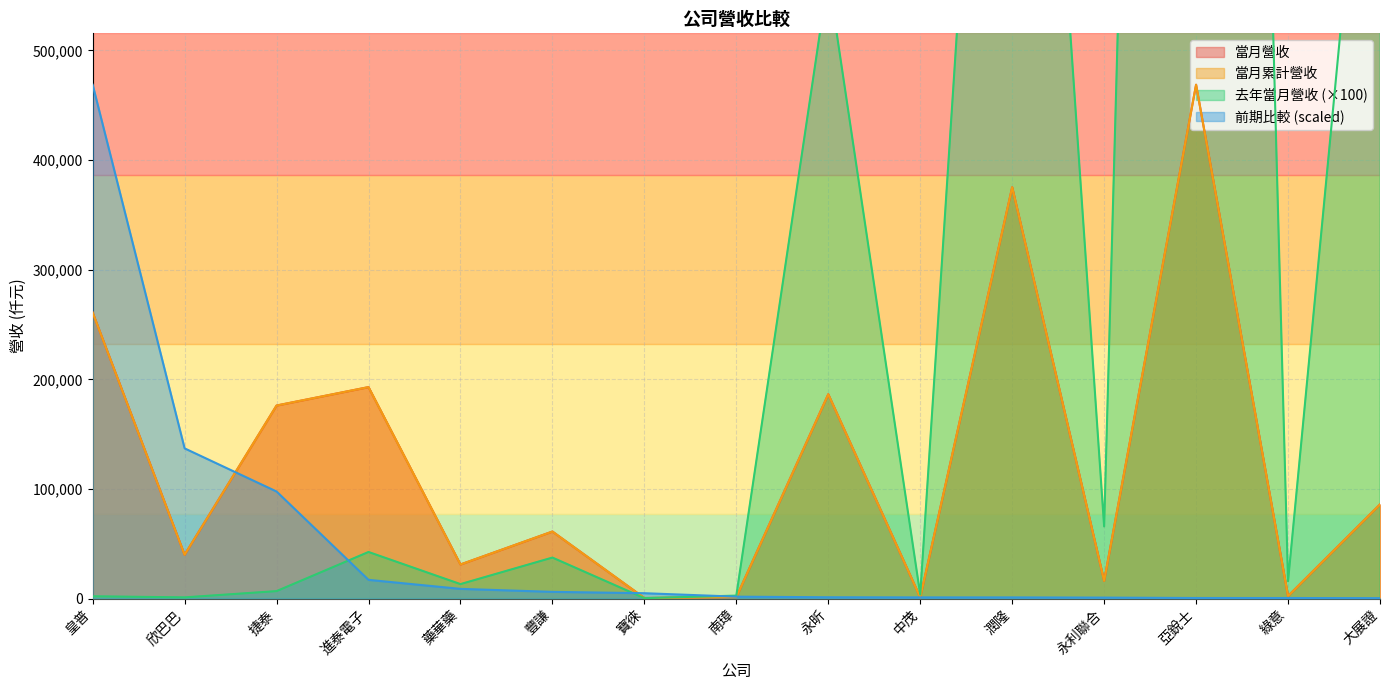

At which category is the sum across all series the highest?

皇普